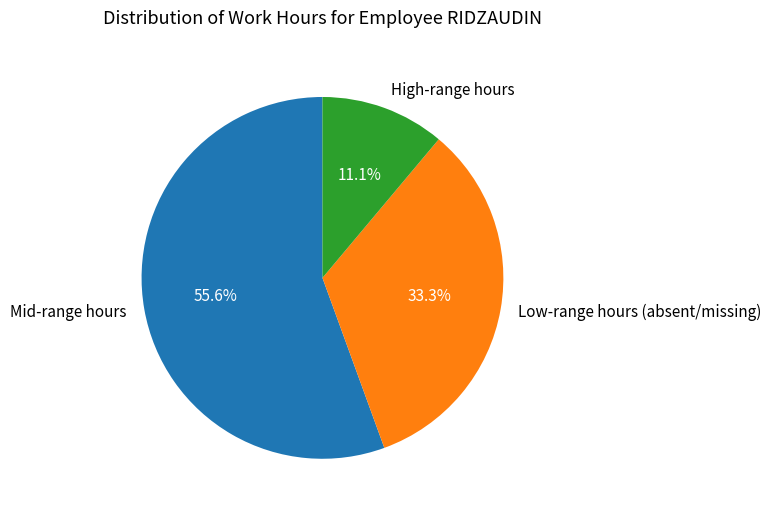

Is there a majority slice in this chart?

Yes